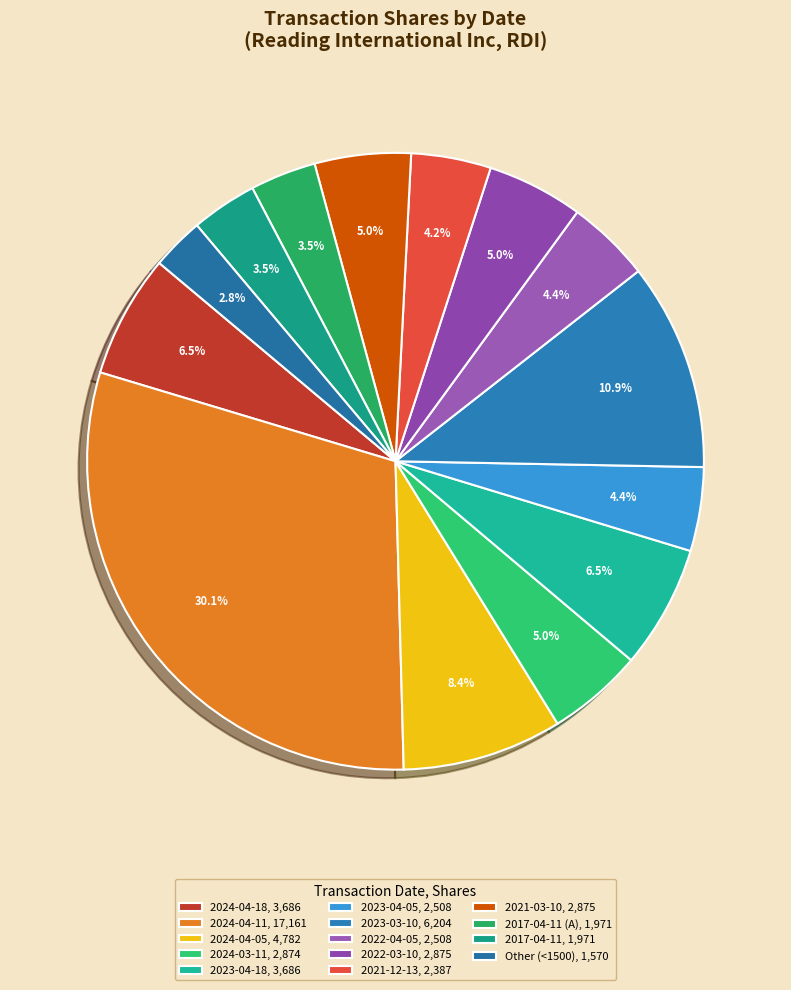

Is there any slice that represents more than half of the pie?

No